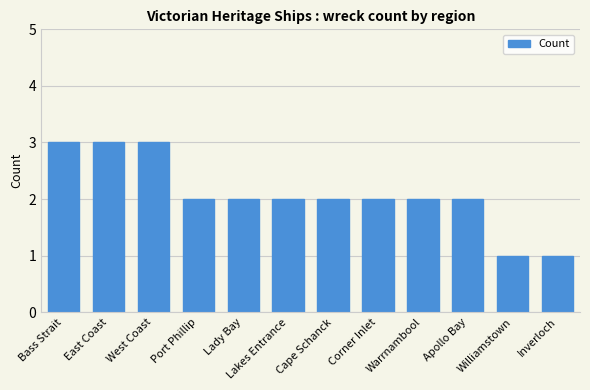

What is the label of the 4th bar from the left?

Port Phillip